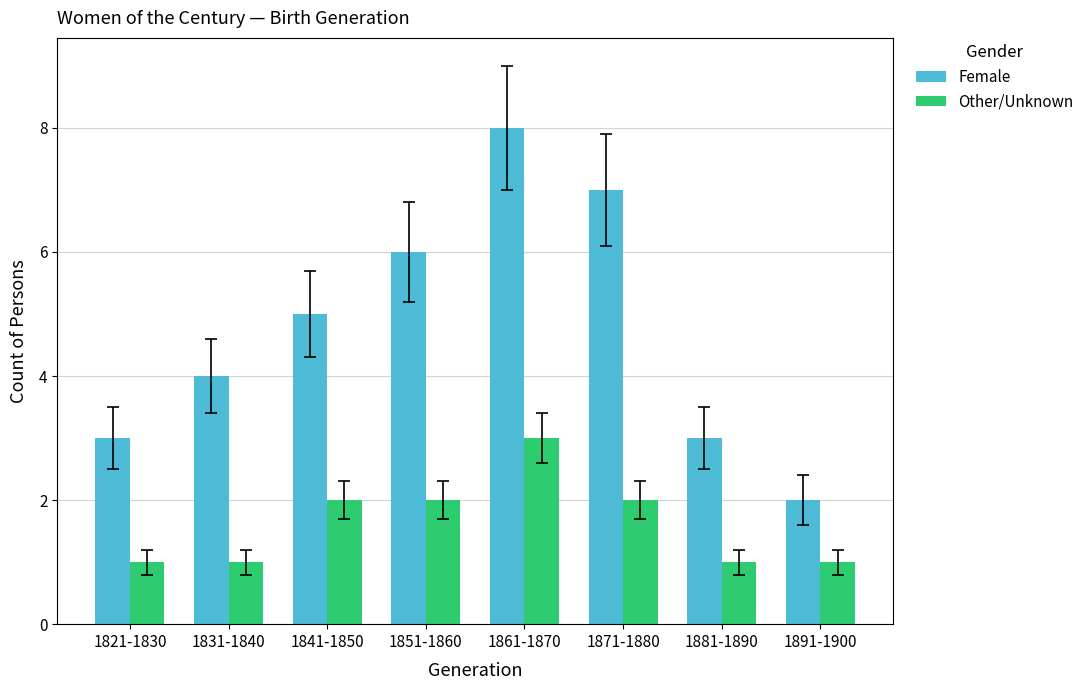

At 1851-1860, list the series in order from largest to smallest.

Female, Other/Unknown